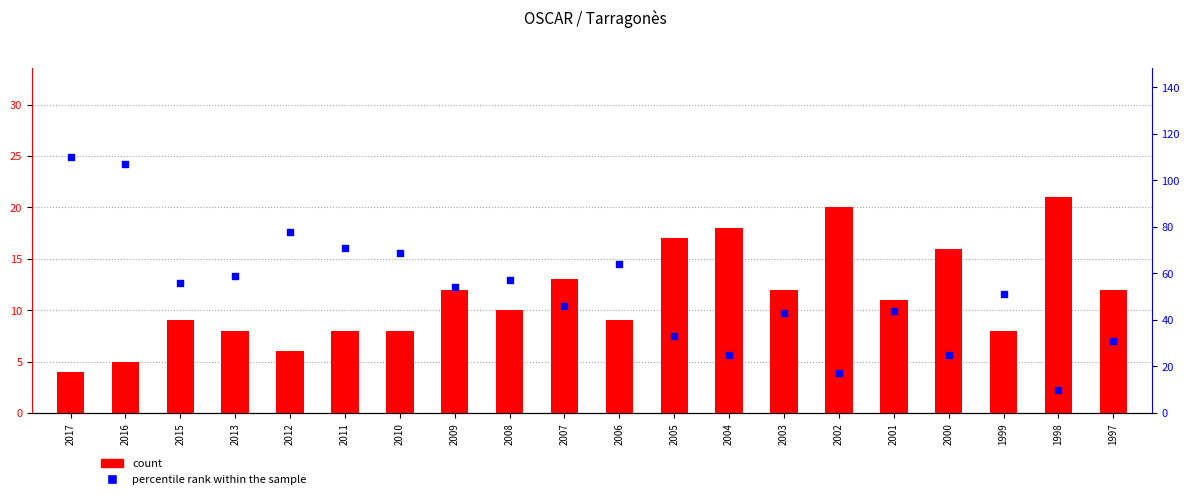

What is the total value across all series at 2012?

84